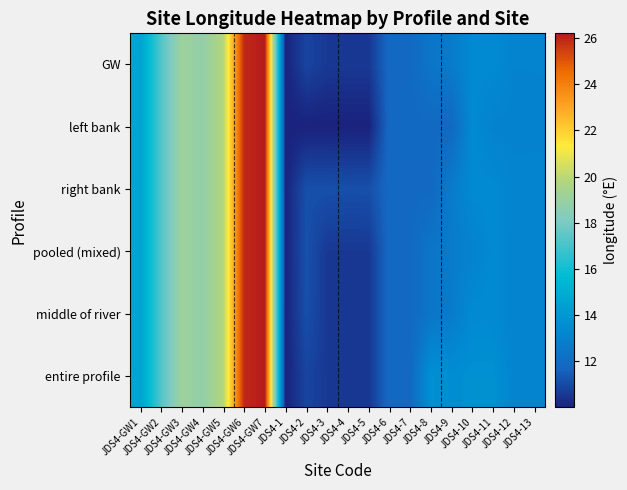

What is the total value across all series at JDS4-GW2?

103.4